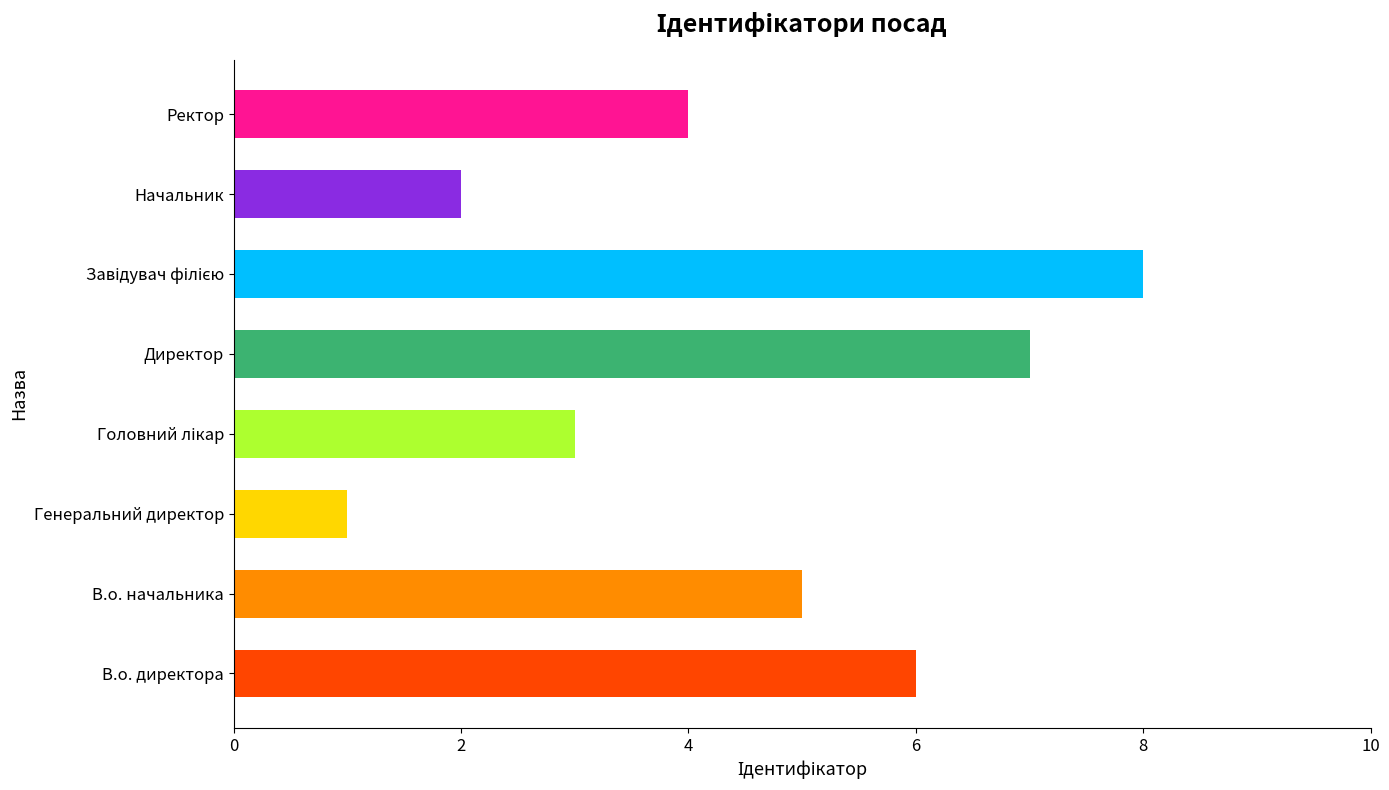

What is the minimum value shown in the chart?

1